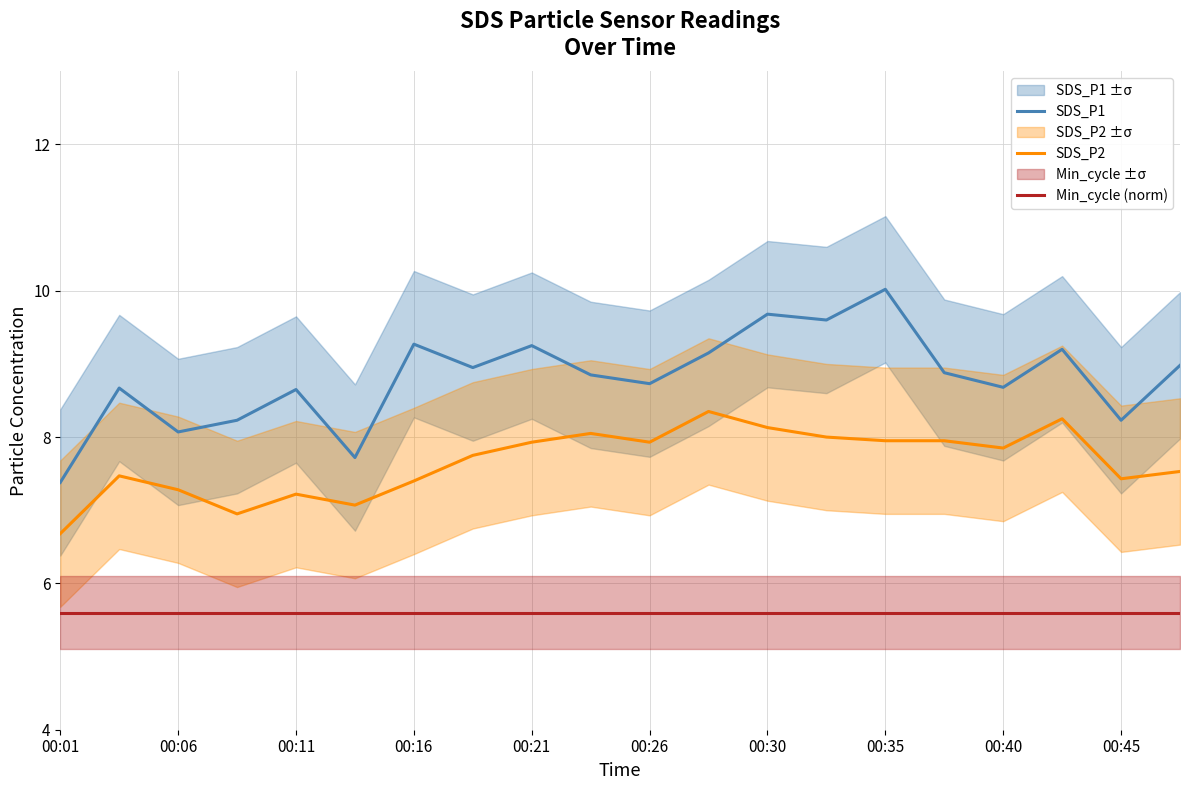

The value of Min_cycle (norm) at 00:26 is 8.5. True or false?

False